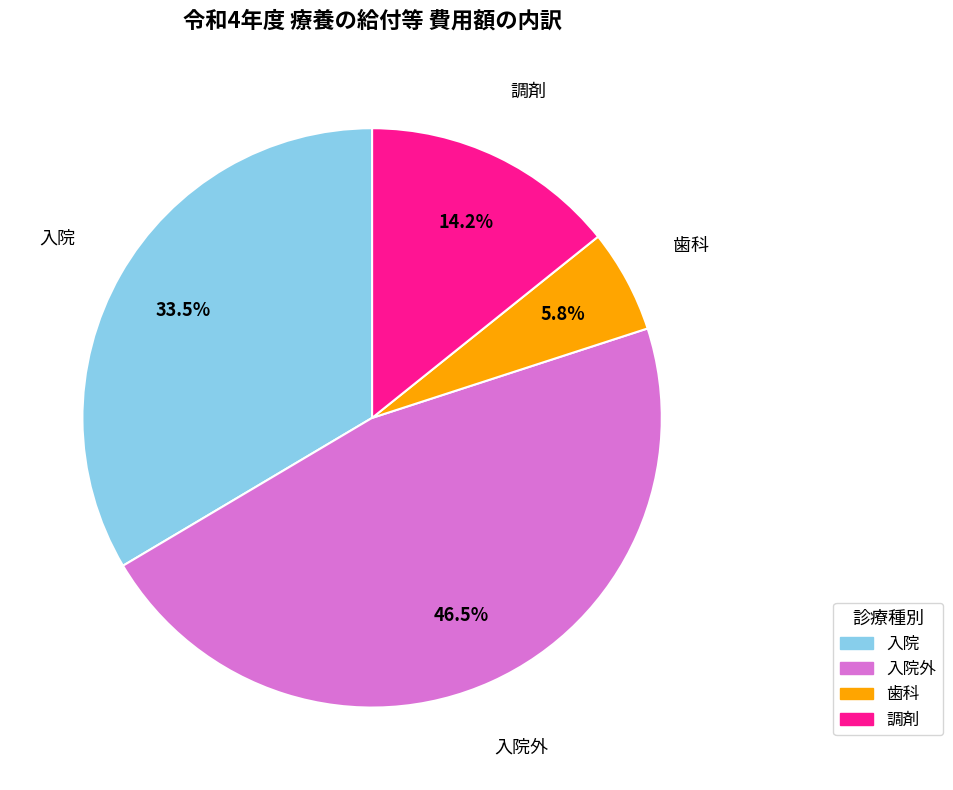

Does any single category account for the majority?

No